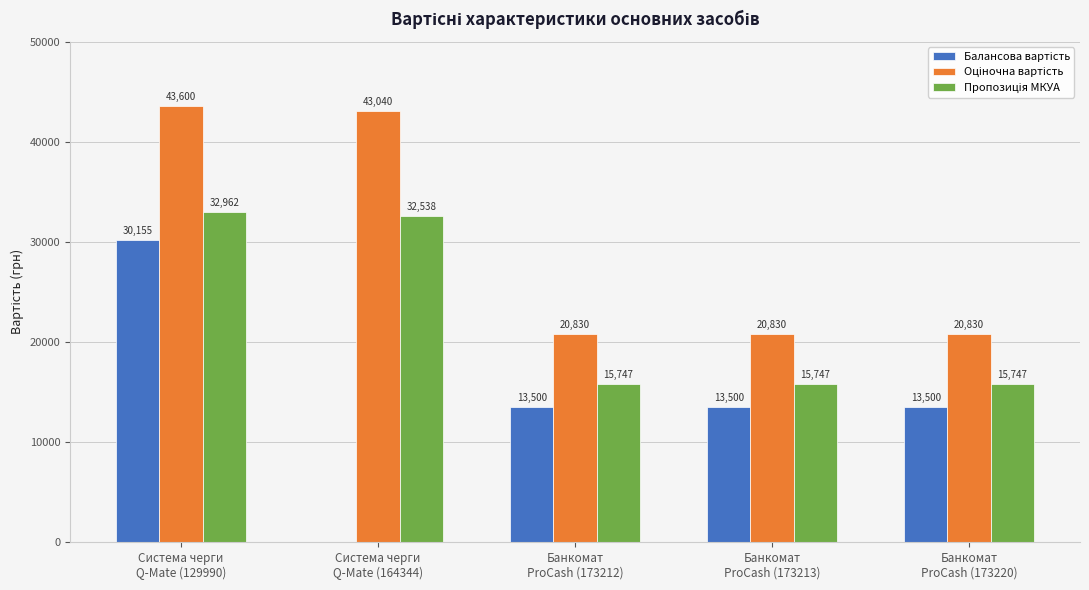

What is the maximum value shown in the chart?

43600.0